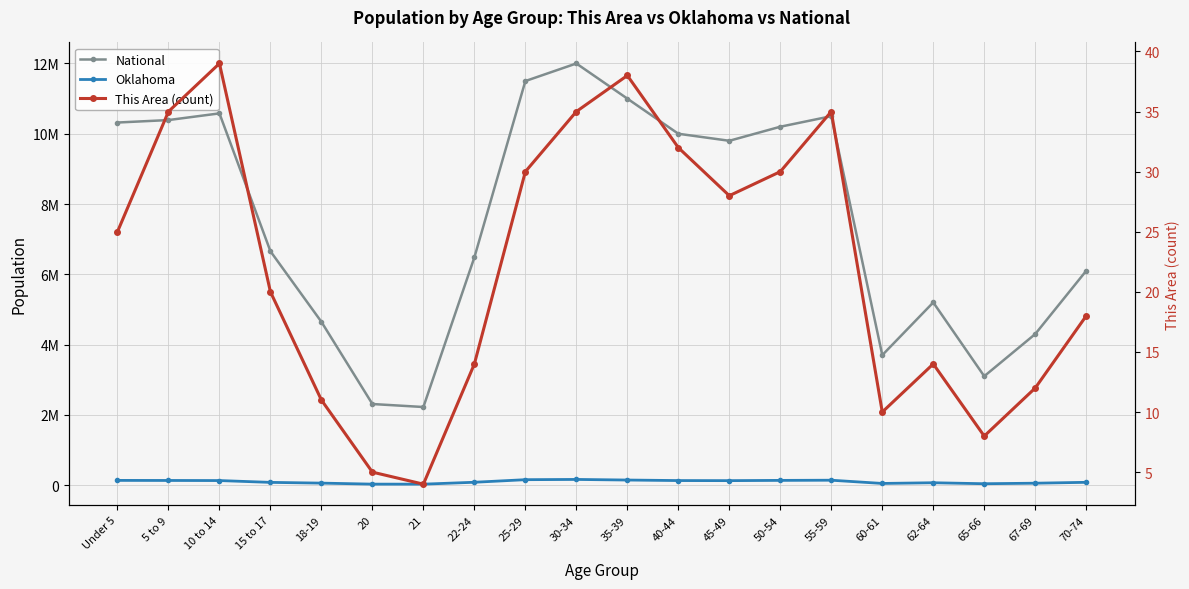

Is this an area chart (filled region under the line)?

No